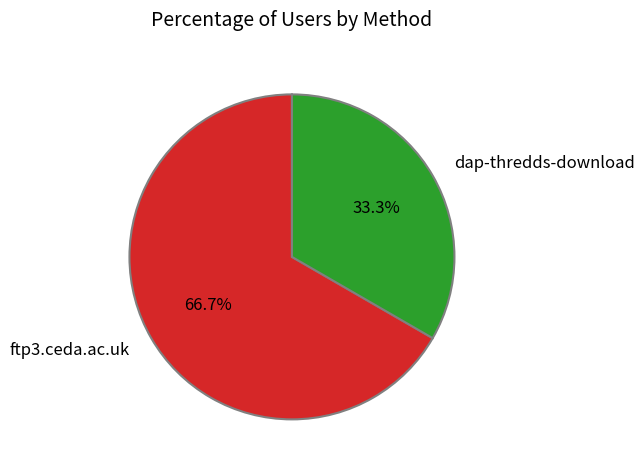

Rank the categories by value from lowest to highest.

dap-thredds-download, ftp3.ceda.ac.uk